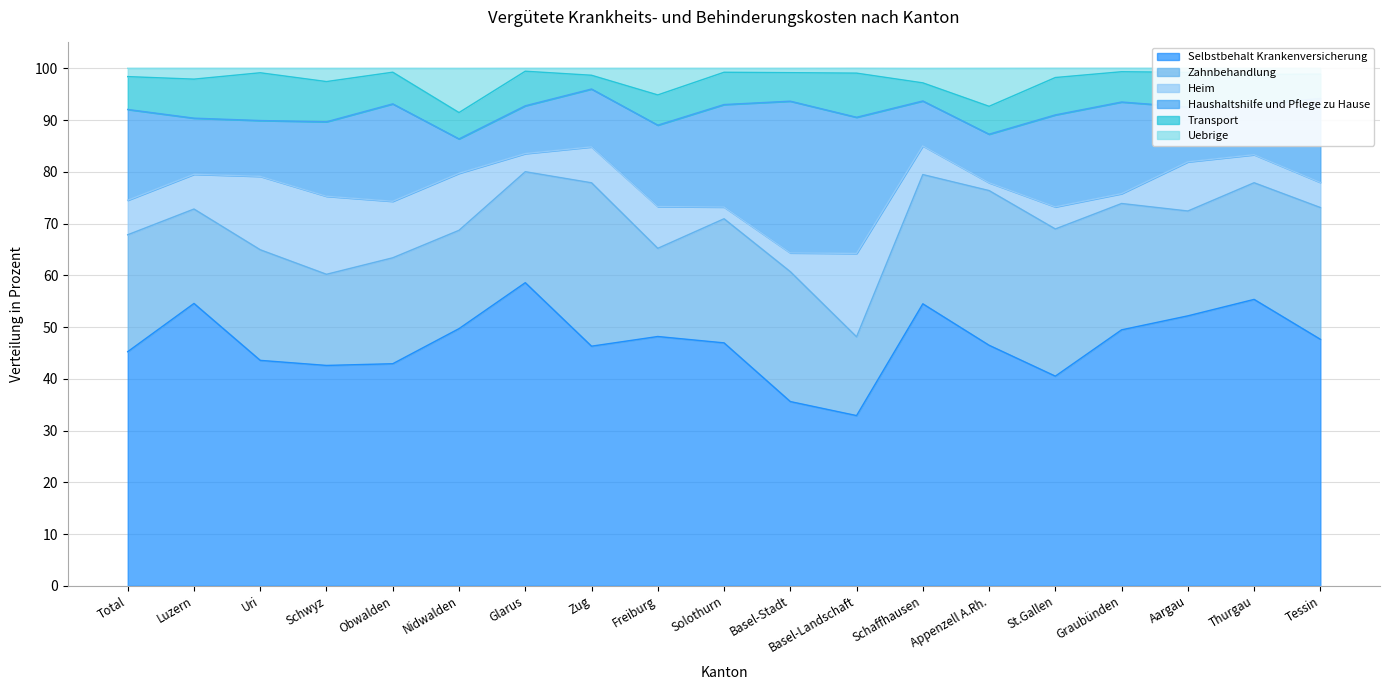

Reading left to right, list all the values displayed in this chart.

Selbstbehalt Krankenversicherung: 45.2	54.6	43.6	42.6	42.9	49.7	58.6	46.3	48.2	47.0	35.6	32.9	54.5	46.5	40.5	49.5	52.2	55.4	47.6
Zahnbehandlung: 22.6	18.2	21.4	17.6	20.5	19.0	21.4	31.6	17.0	24.0	25.1	15.2	25.0	29.9	28.4	24.4	20.3	22.5	25.5
Heim: 6.7	6.7	14.2	15.1	10.9	11.0	3.5	6.9	8.1	2.3	3.6	16.1	5.5	1.5	4.3	1.9	9.5	5.4	4.8
Haushaltshilfe und Pflege zu Hause: 17.5	10.8	10.8	14.4	18.8	6.6	9.2	11.2	15.7	19.8	29.3	26.3	8.7	9.4	17.8	17.7	10.6	9.6	16.2
Transport: 6.3	7.5	9.2	7.8	6.1	5.1	6.7	2.7	5.8	6.2	5.5	8.5	3.5	5.4	7.2	5.8	6.7	5.9	4.7
Uebrige: 1.6	2.1	0.9	2.5	0.8	8.5	0.6	1.3	5.1	0.8	0.8	0.9	2.8	7.3	1.8	0.7	0.8	1.2	1.1